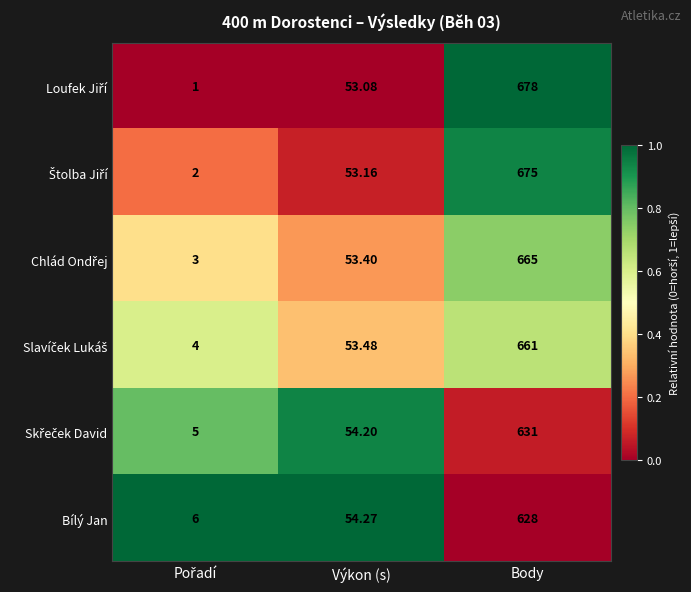

At which category does the chart reach its peak across all series?

Body